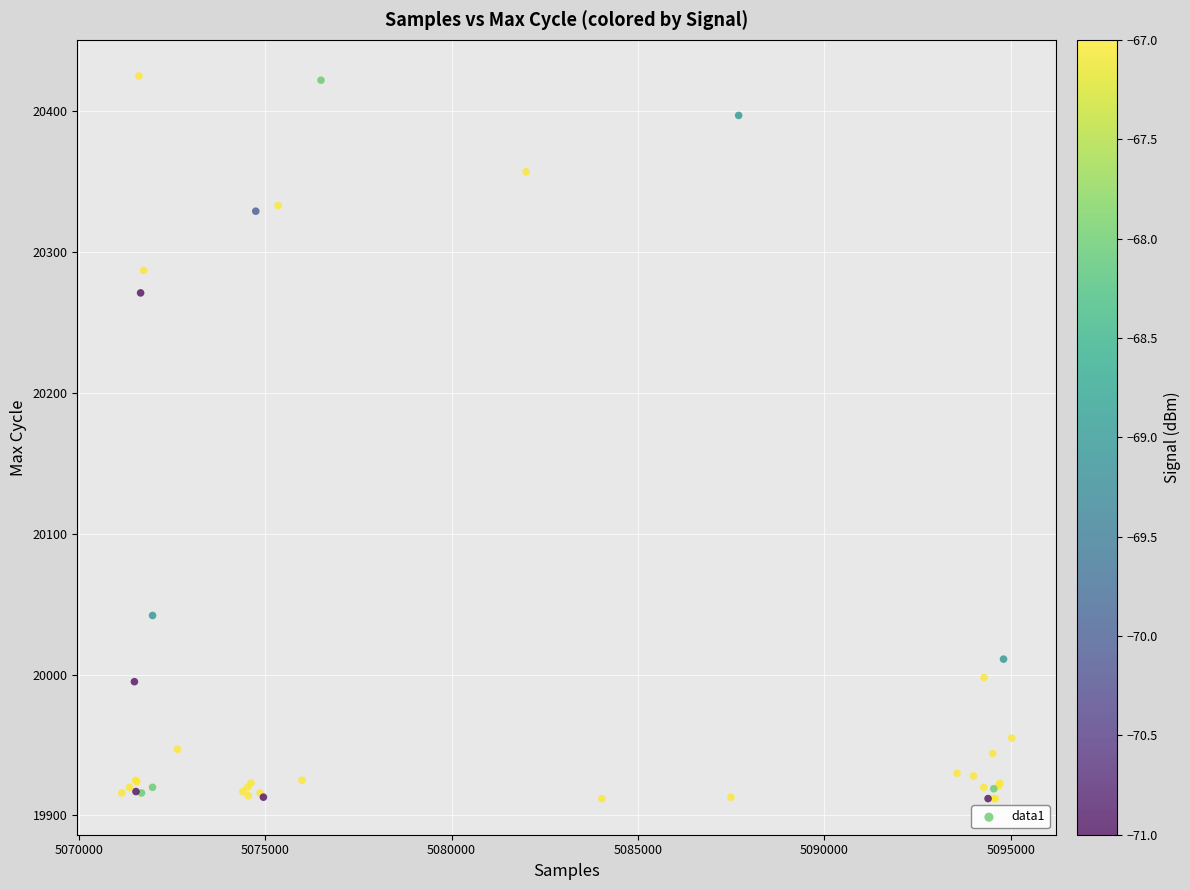

What Y value in the scatter plot is closest to 20168?

20271